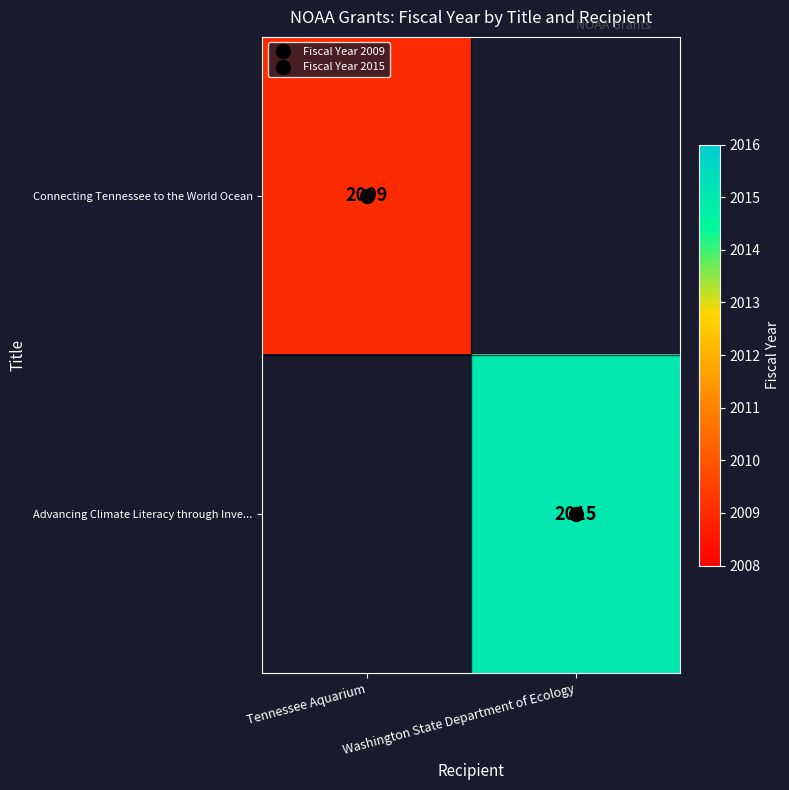

How many distinct data groups are displayed?

2